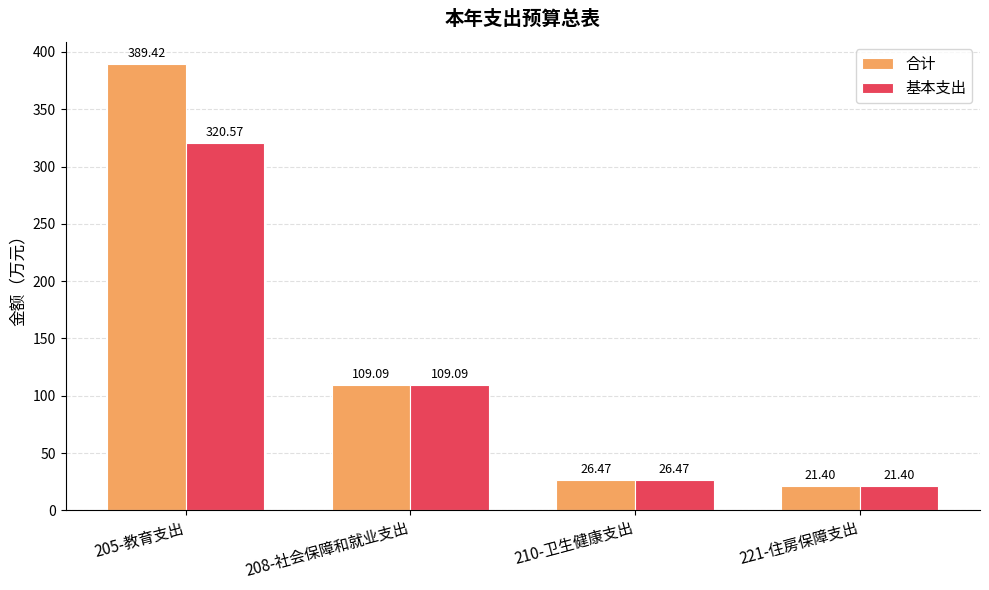

Which series changed the most between 205-教育支出 and 208-社会保障和就业支出?

合计